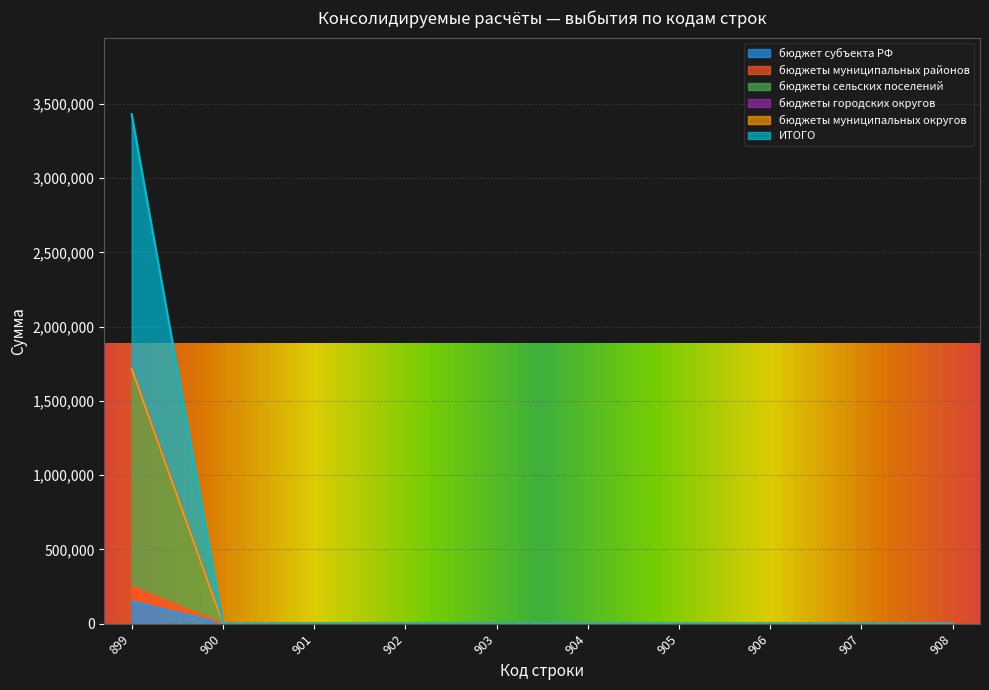

True or false: бюджет субъекта РФ has more than 0 interior local peaks.

False